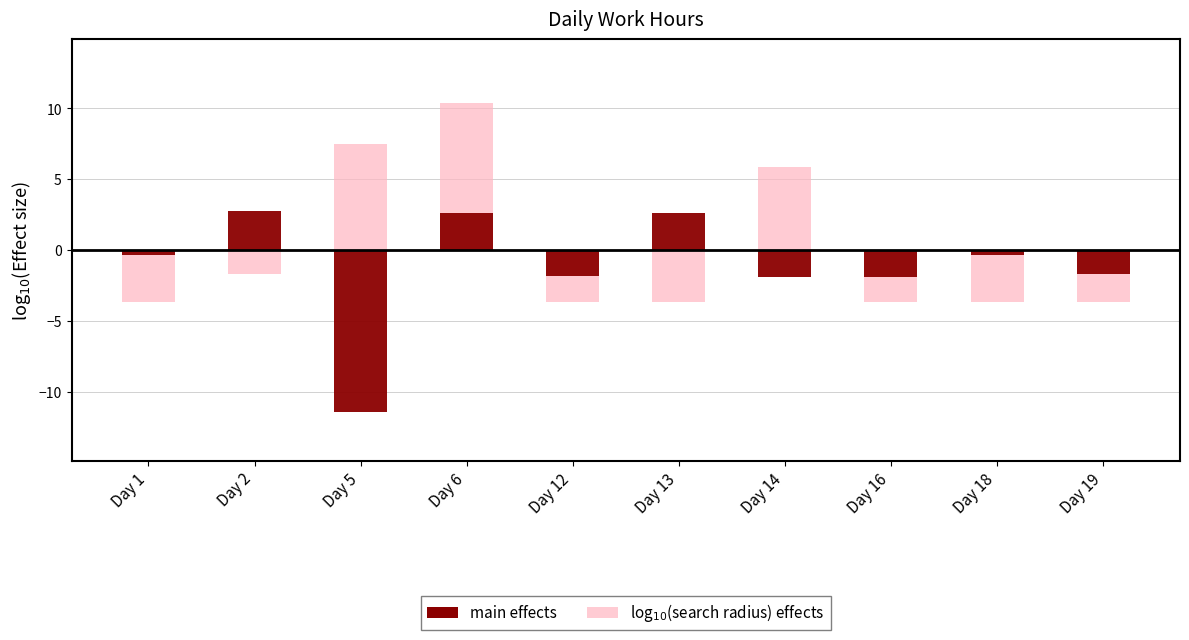

Are the bars horizontal?

No